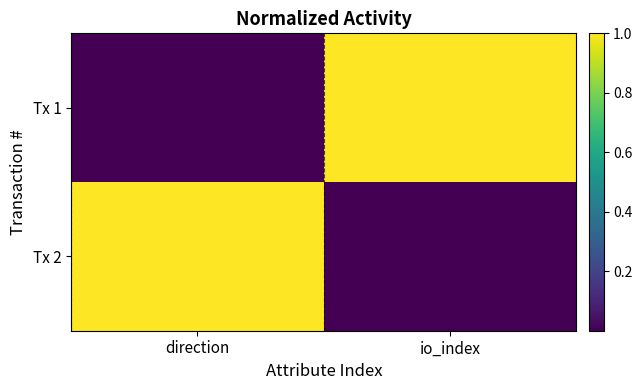

At which category is the sum across all series the highest?

direction